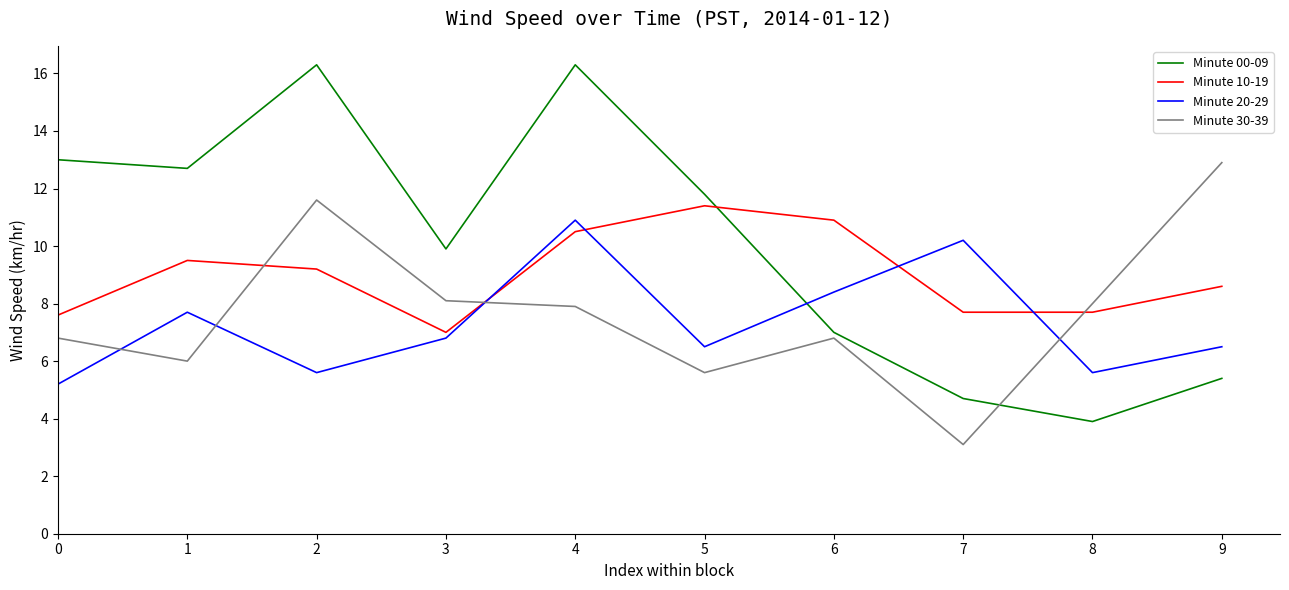

True or false: Minute 00-09 and Minute 20-29 cross at least once.

True